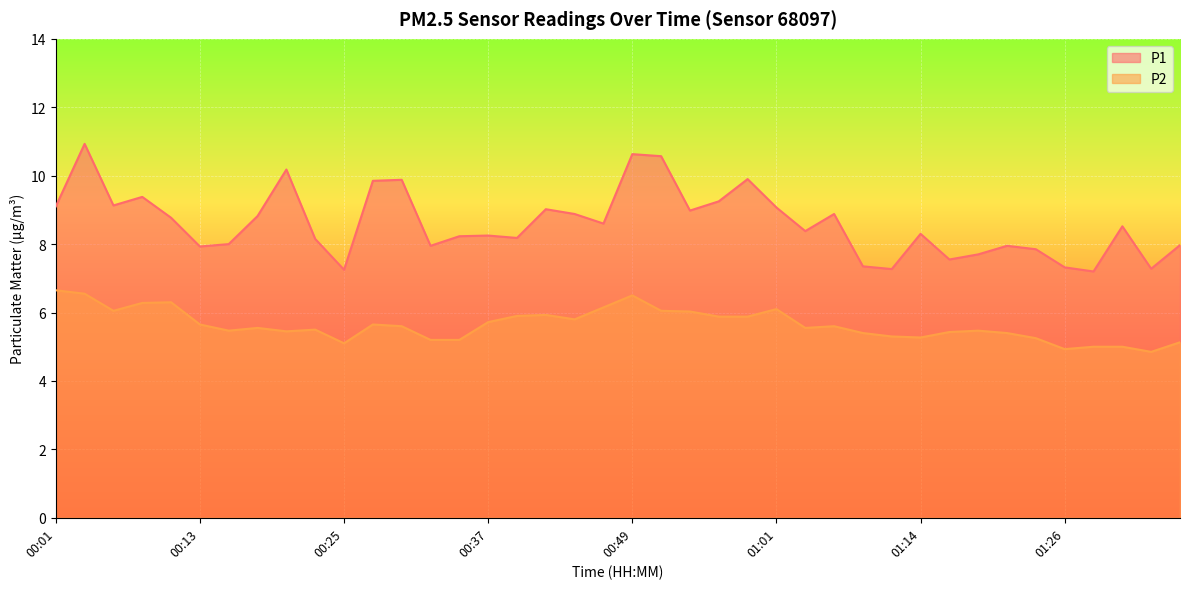

Where is P1 nearest to the value 9?

00:42